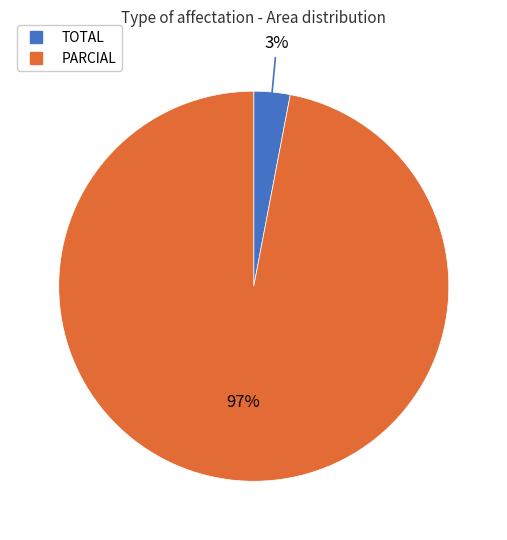

To the nearest percent, what is the difference between the largest and smallest slice percentages?

94%